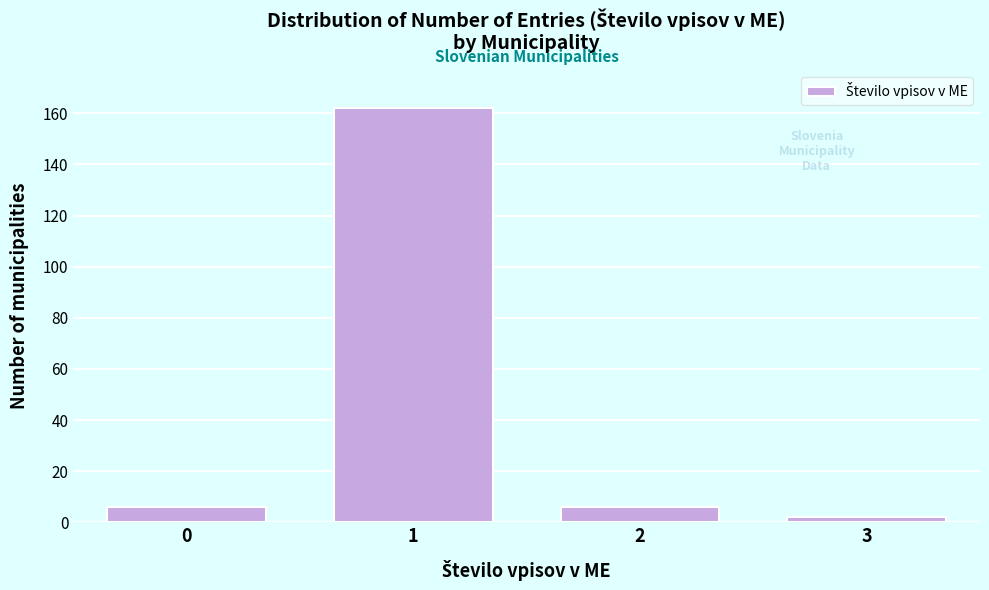

Reading left to right, extract all data points from this chart.

0=6	1=162	2=6	3=2